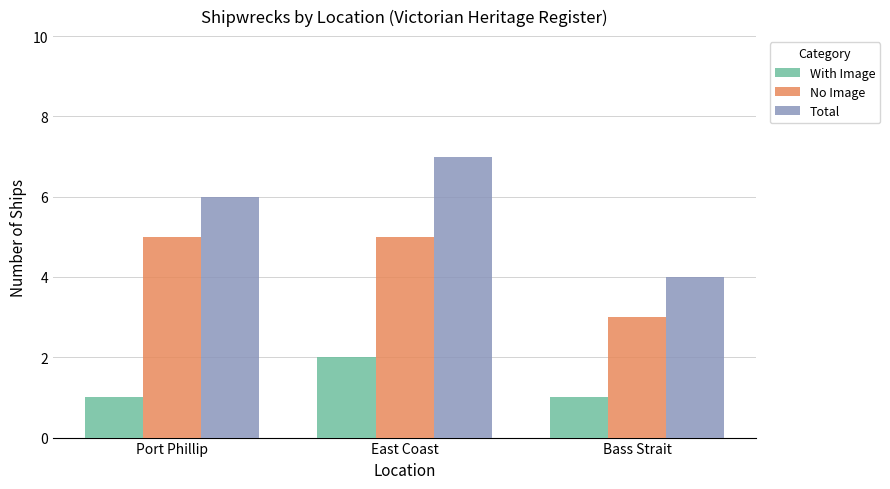

Which series has the widest spread of values?

Total